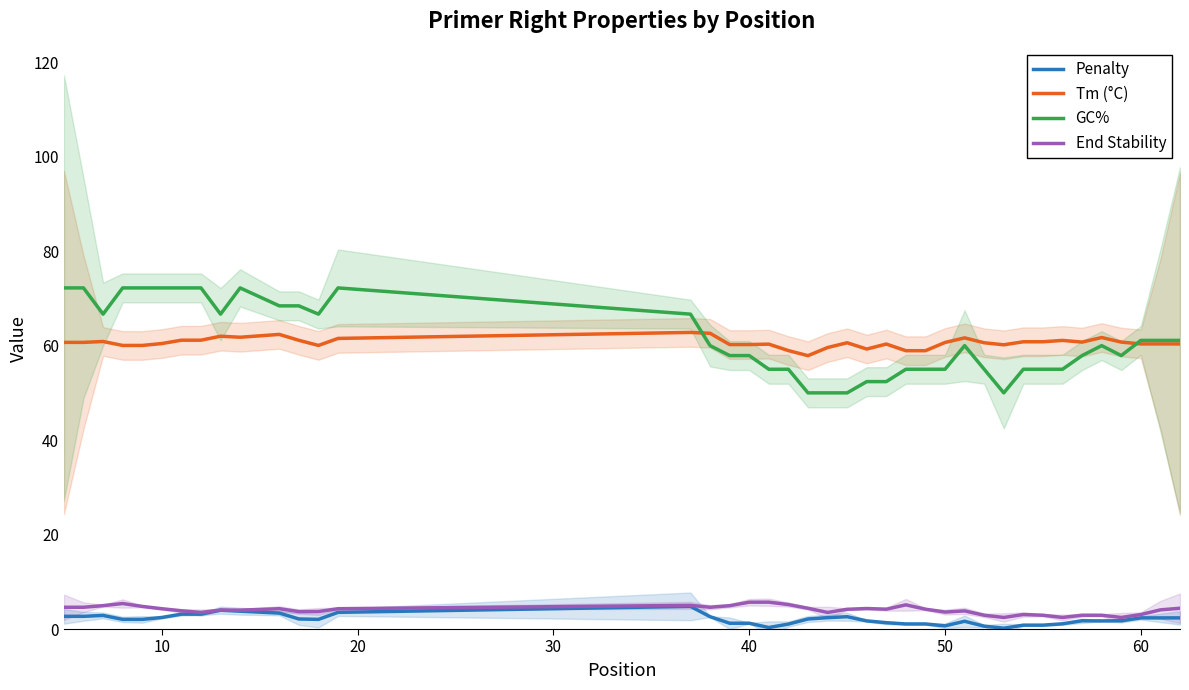

What is the minimum value for GC%?

50.0